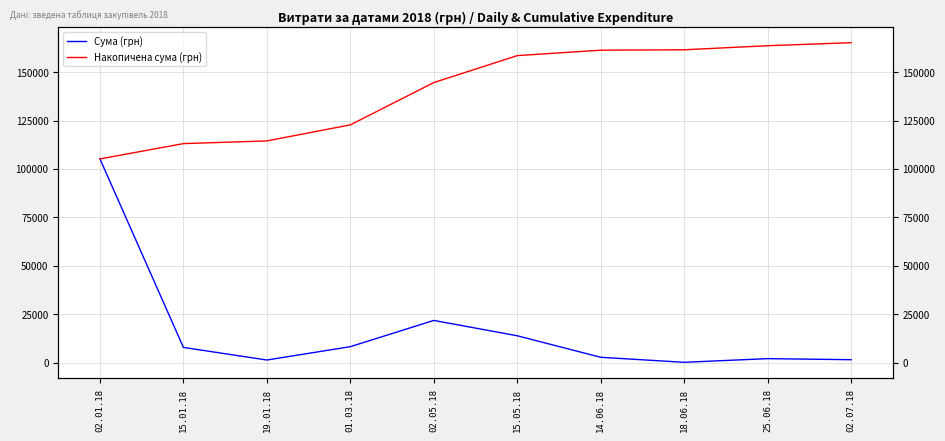

What is the difference between the maximum and second lowest values in the Накопичена сума (грн) series?

52094.2